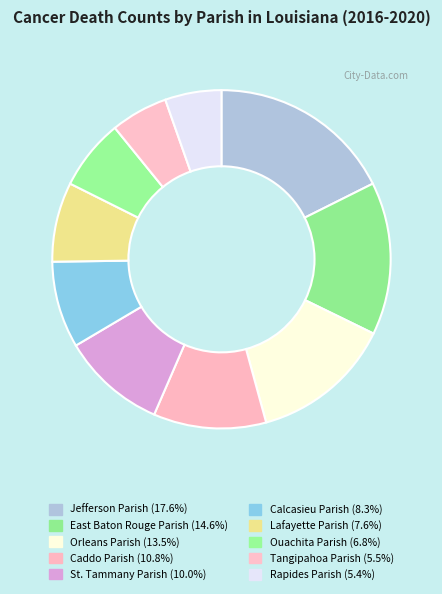

Does Rapides Parish represent more than half of the total?

No